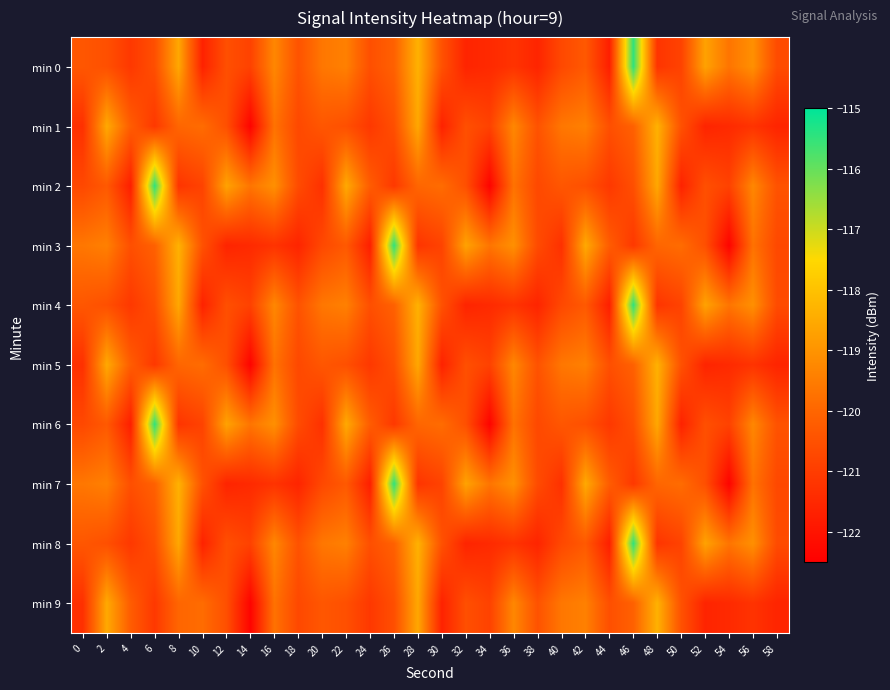

At which category is the sum across all series the highest?

46